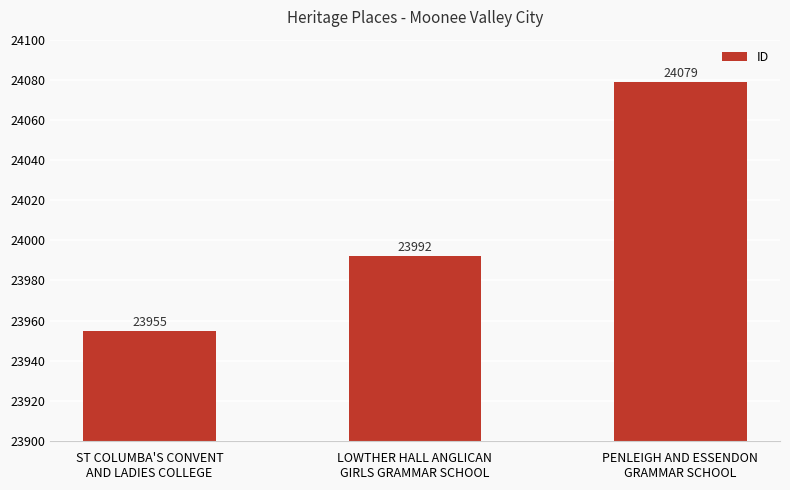

What is the value of the 1st bar from the left?

23955